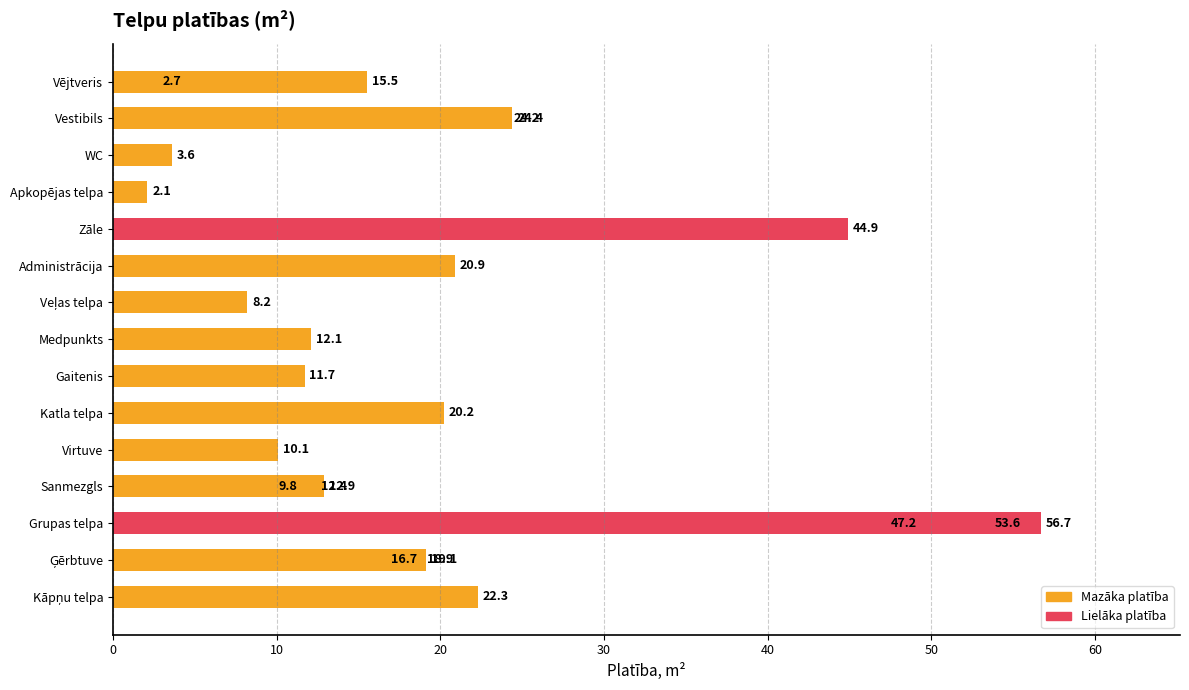

How many data points are less than 16?

11